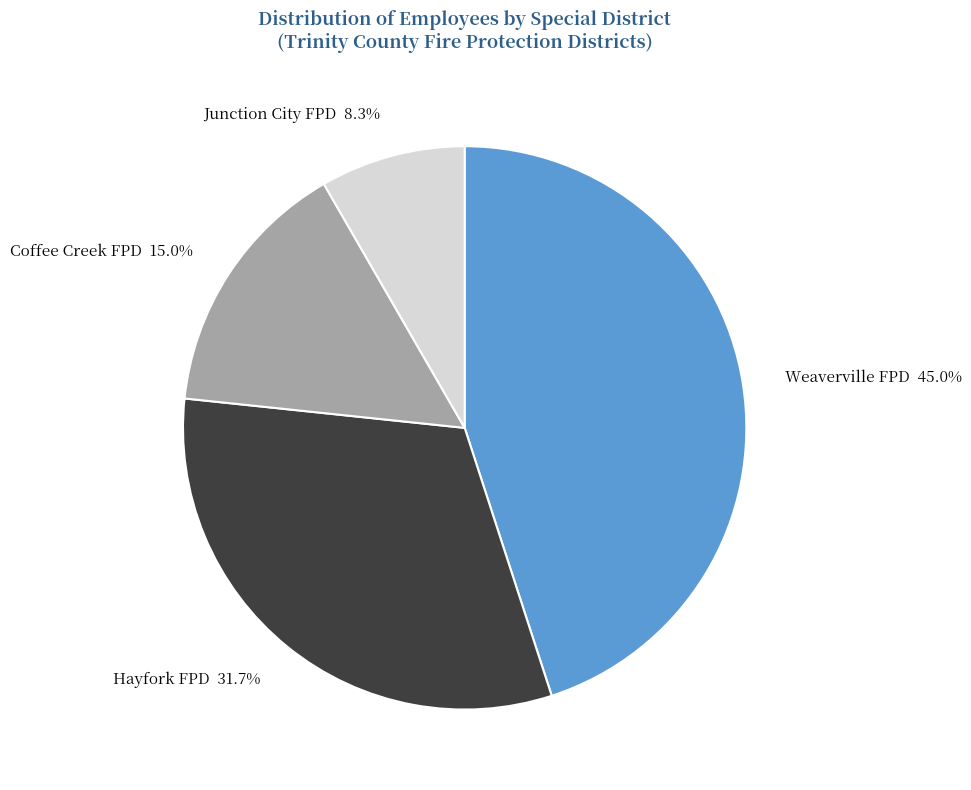

Between Hayfork FPD and Weaverville FPD, which is larger?

Weaverville FPD